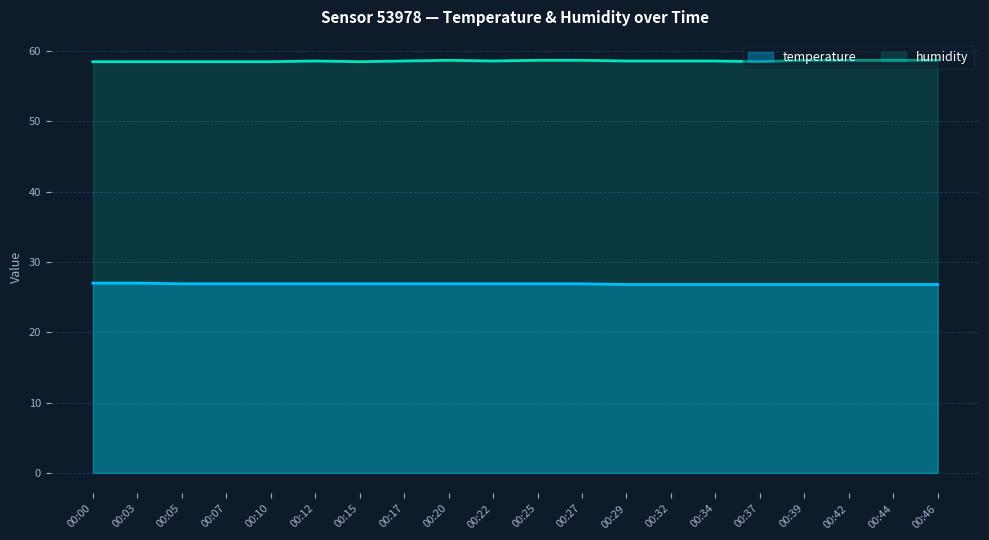

At which category does humidity reach its first local valley?

00:15